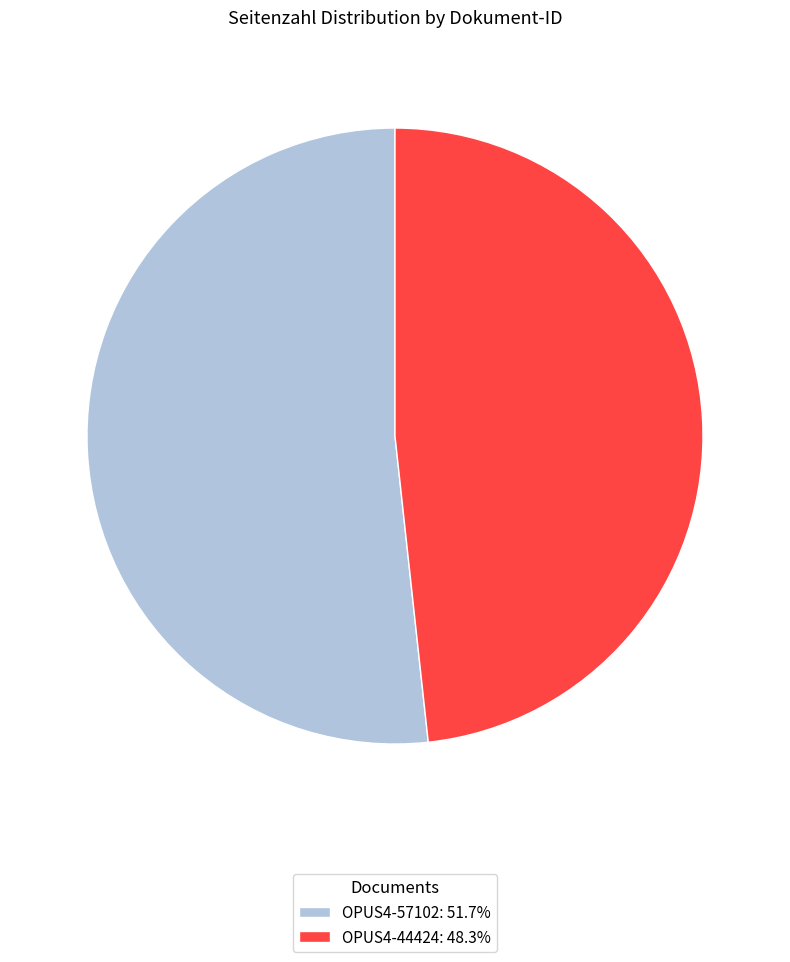

Is OPUS4-57102 the majority of the pie?

Yes